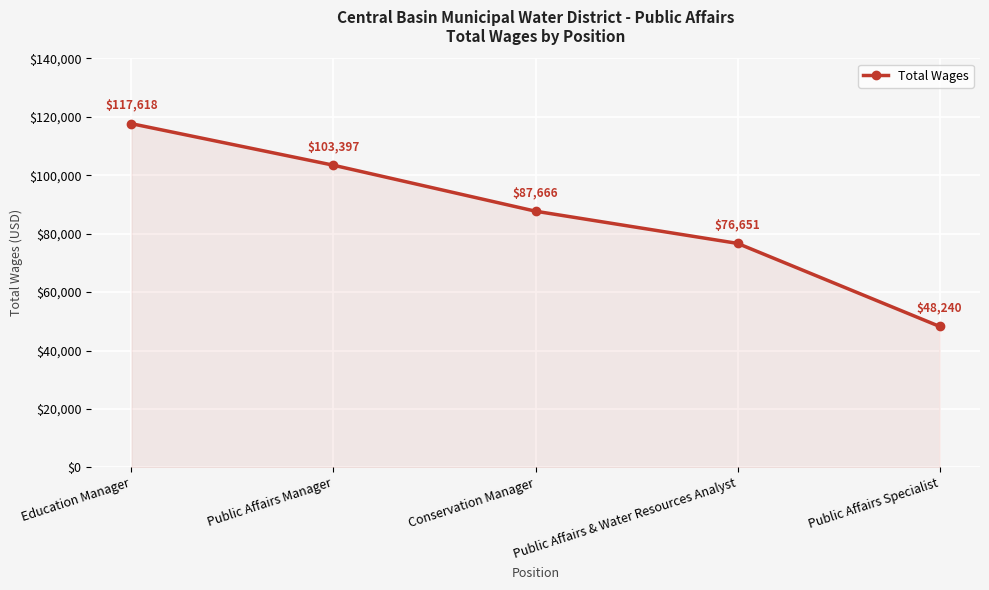

At which label does the data first exceed 87666?

Education Manager